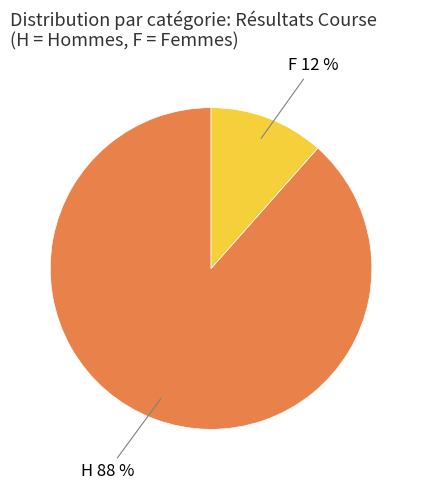

To the nearest percent, what is the average slice percentage?

50%